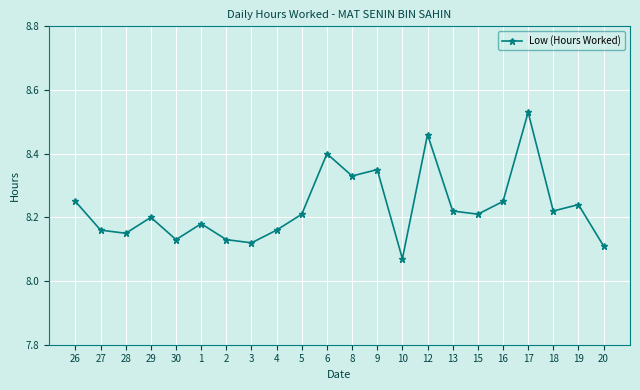

Which label corresponds to the smallest value in the chart?

10